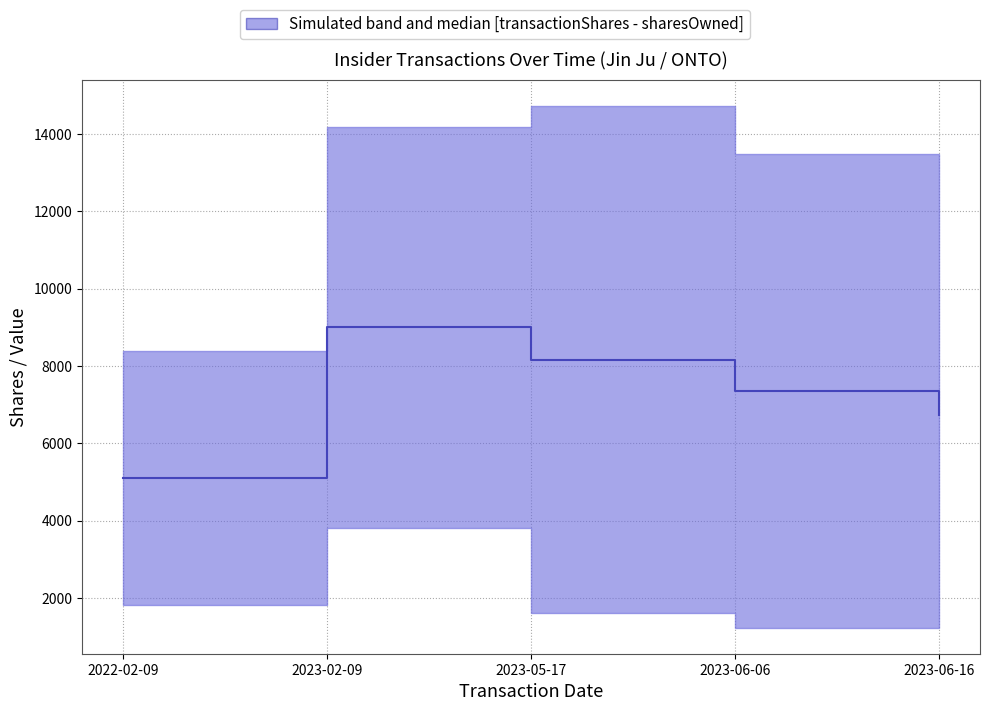

What is the sum of all values?

36366.5